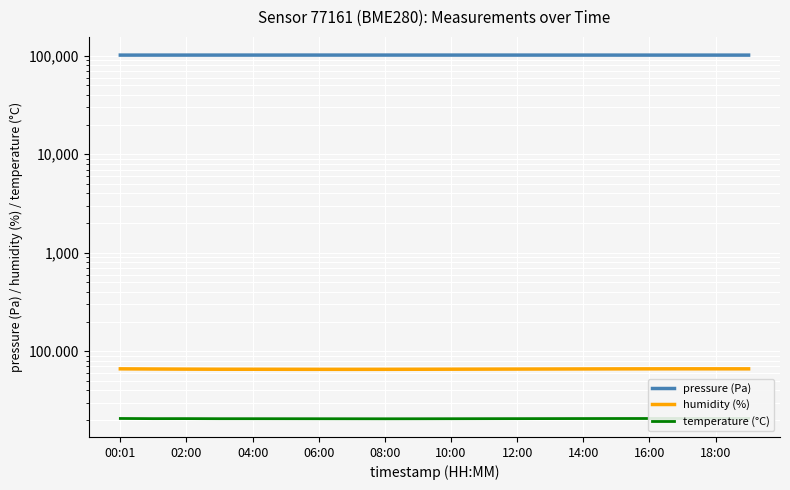

Which has a higher value, 14:00 or 04:00?

14:00